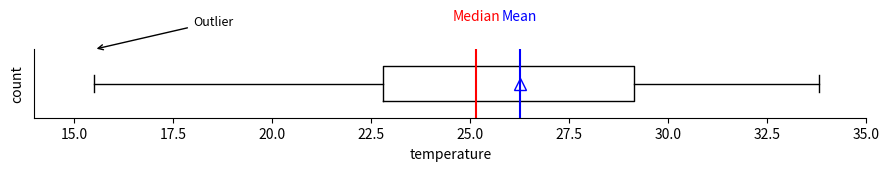

Where does the median line of the box sit on the x-axis? The values are not printed on the chart, so give them approximately, as read against the axis.

25.0